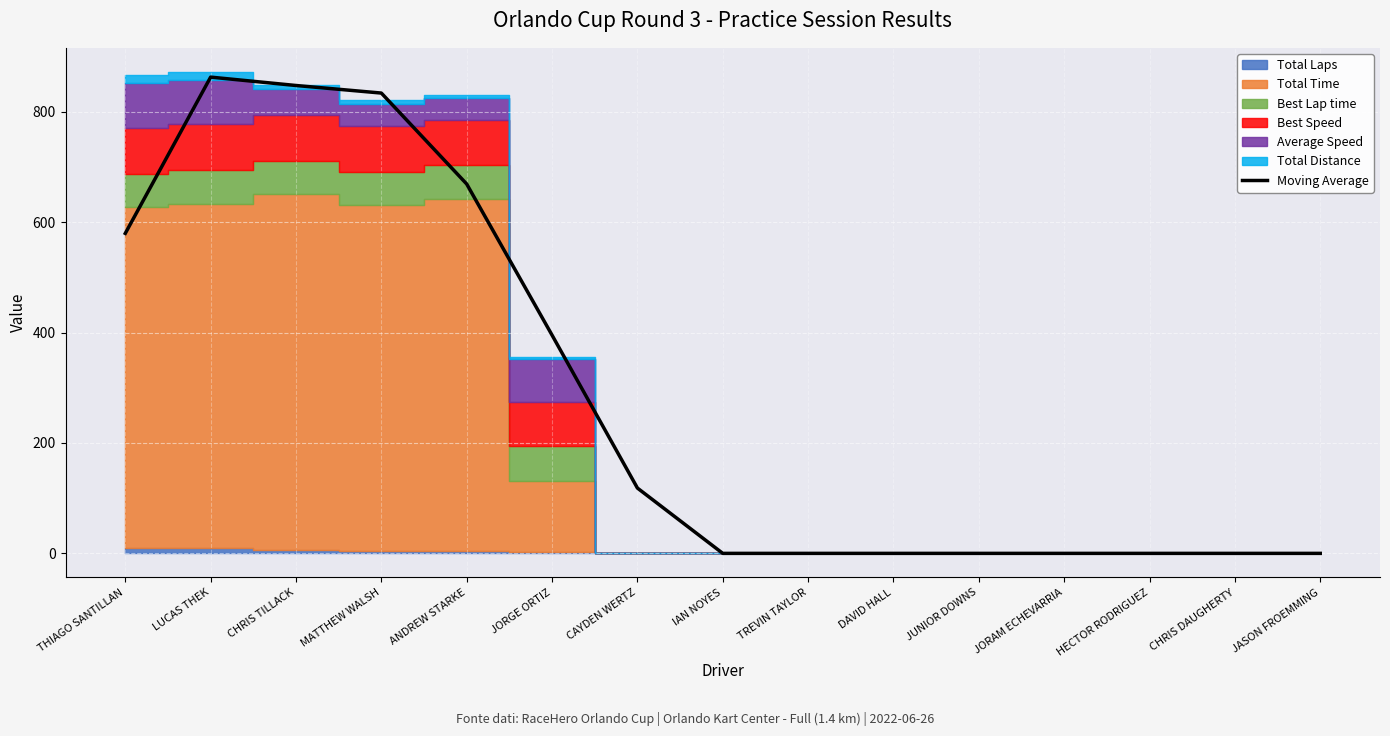

Between LUCAS THEK and JORGE ORTIZ, which is larger?

LUCAS THEK